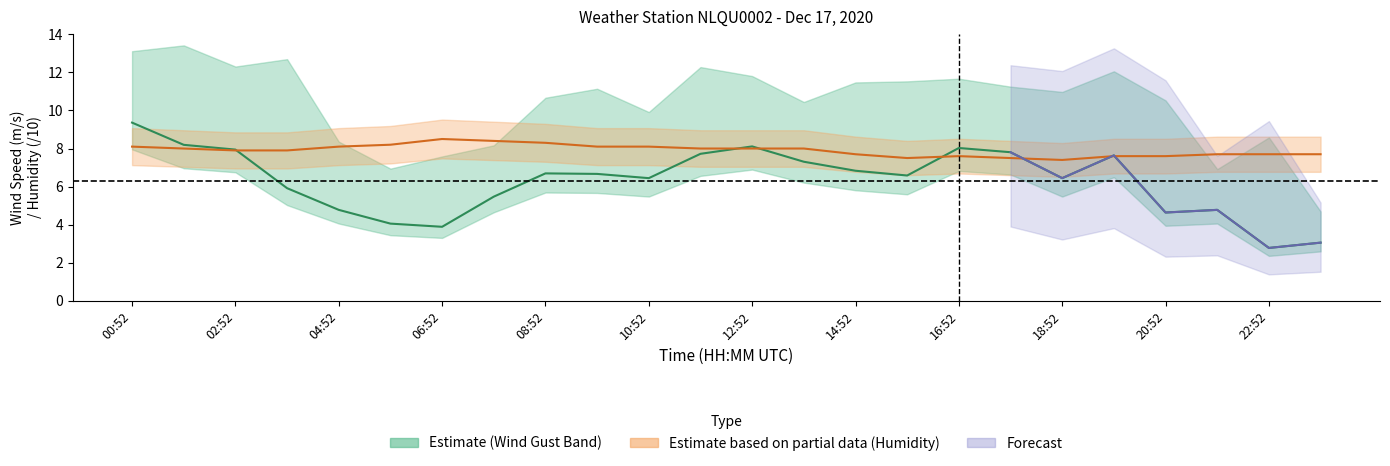

At which label does WIND_SPEED first exceed 6?

00:52